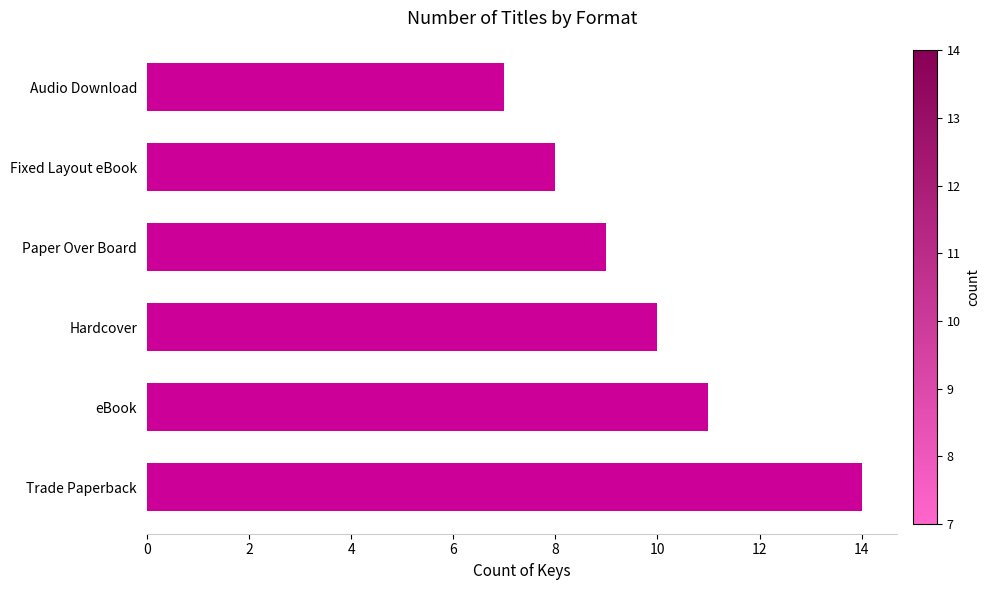

Reading top to bottom, what are all the values shown in this chart?

Audio Download=7	Fixed Layout eBook=8	Paper Over Board=9	Hardcover=10	eBook=11	Trade Paperback=14